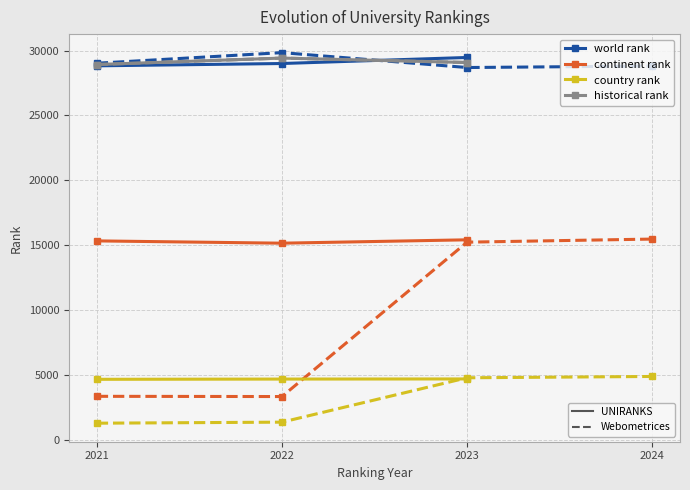

What is the sum of all continent rank values?

45920.0